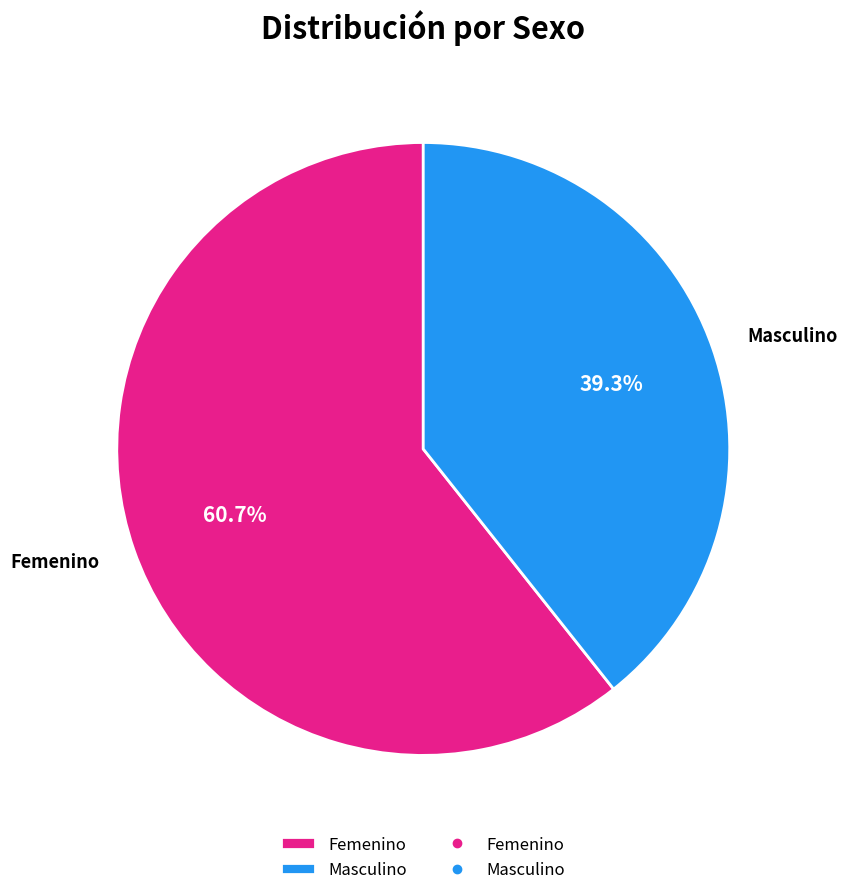

Which has a higher value, Masculino or Femenino?

Femenino